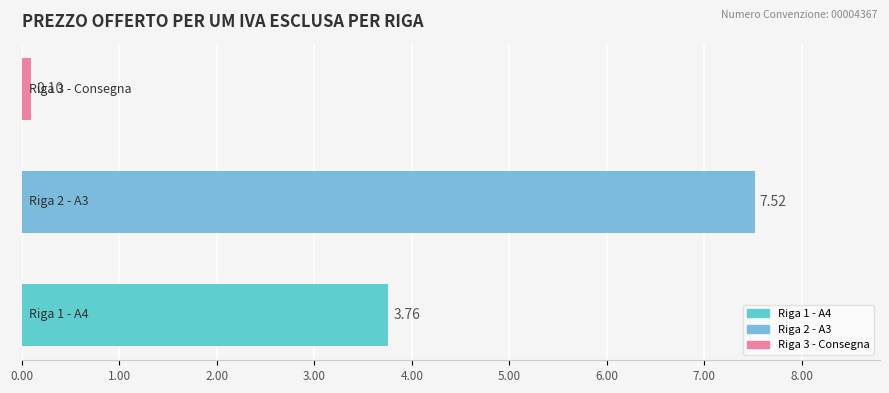

What is the sum of all values?

11.4